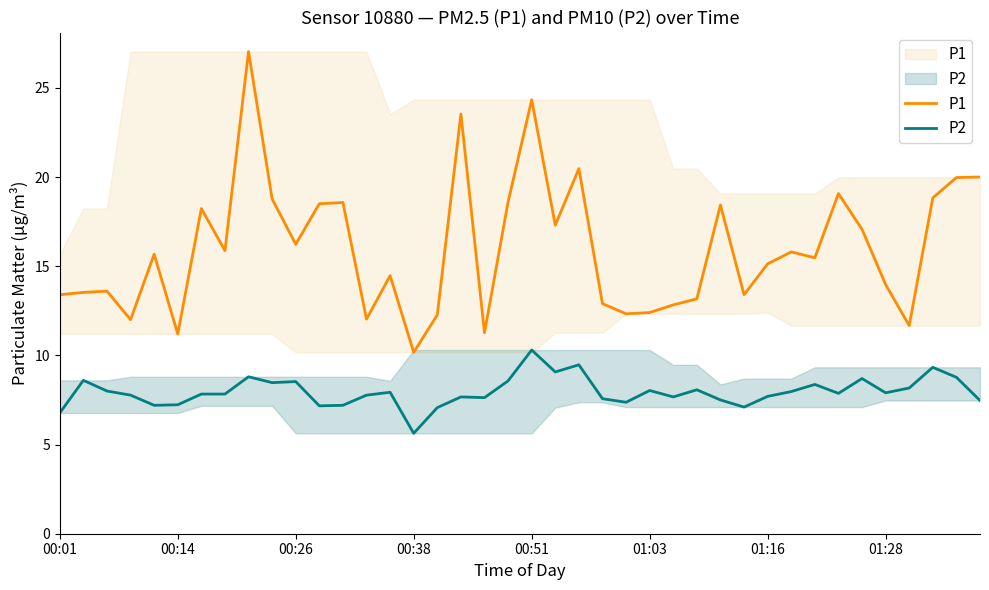

What is the sum of the P2 values at 29 and 31?

15.1